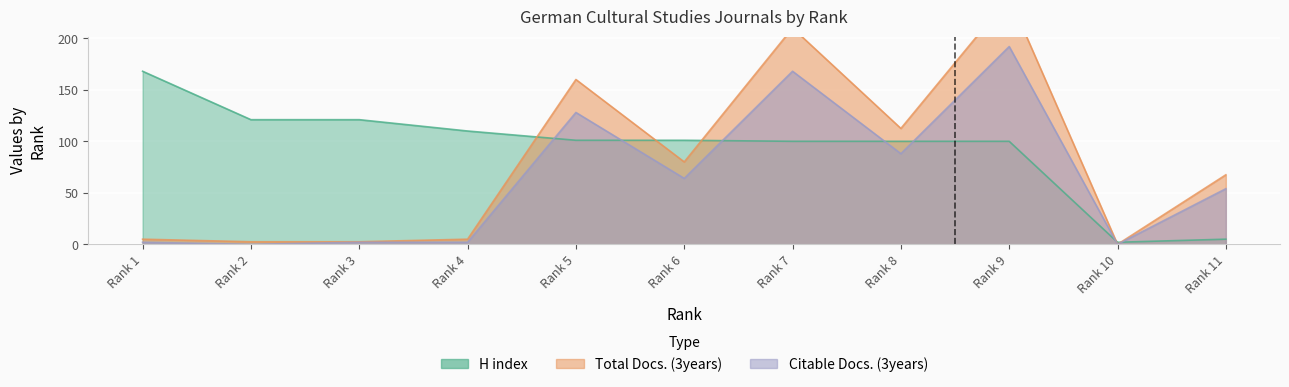

True or false: Total Docs. (3years) has more than 1 points higher than both neighbors.

True